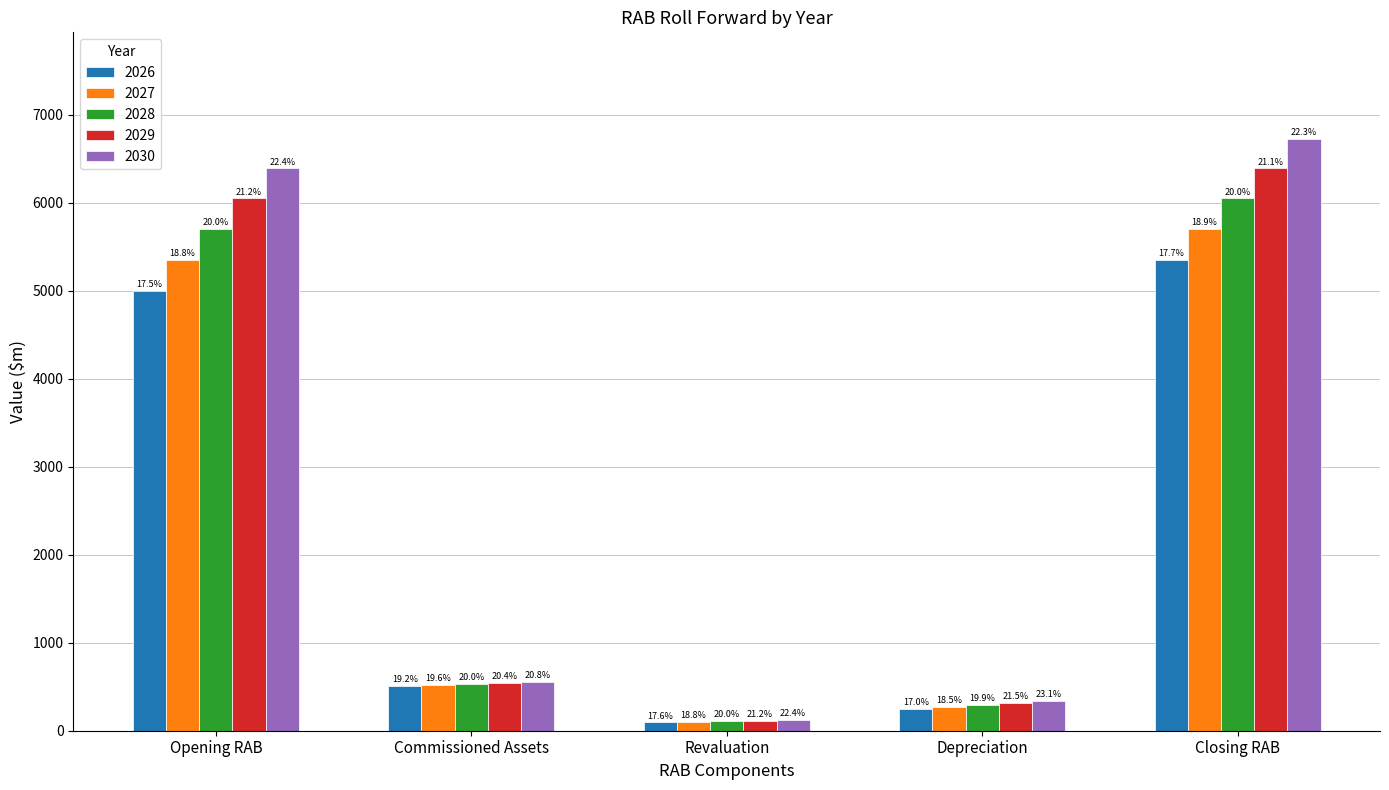

How many groups of bars are there?

5